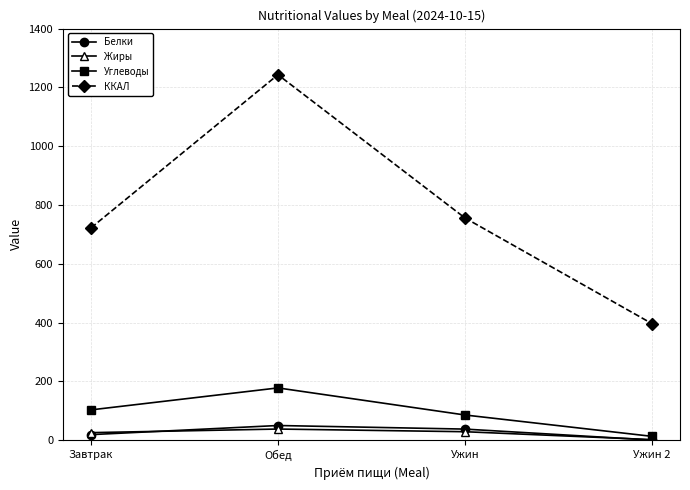

What value does the Жиры series have at Ужин 2?

2.1